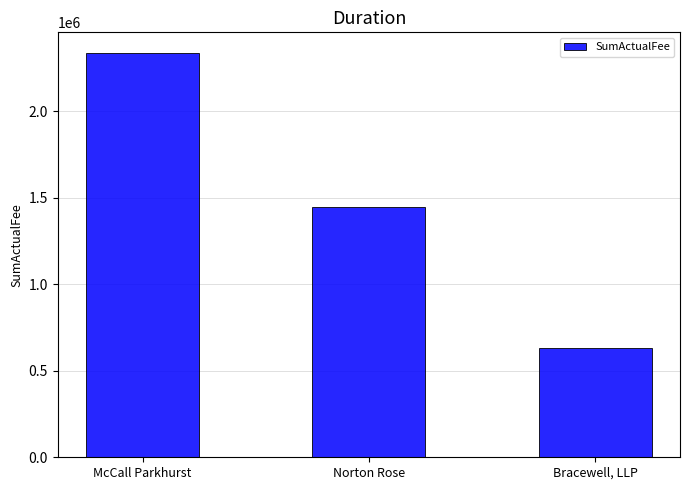

What position from the left is Norton Rose?

2